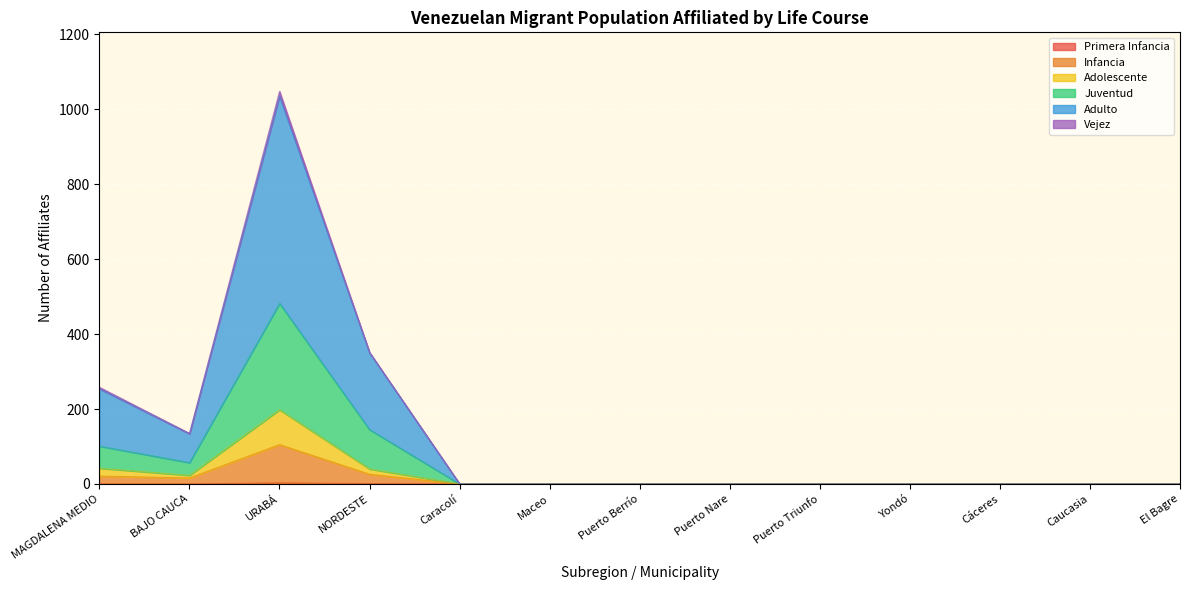

What is the label of the 2nd point from the right?

Caucasia